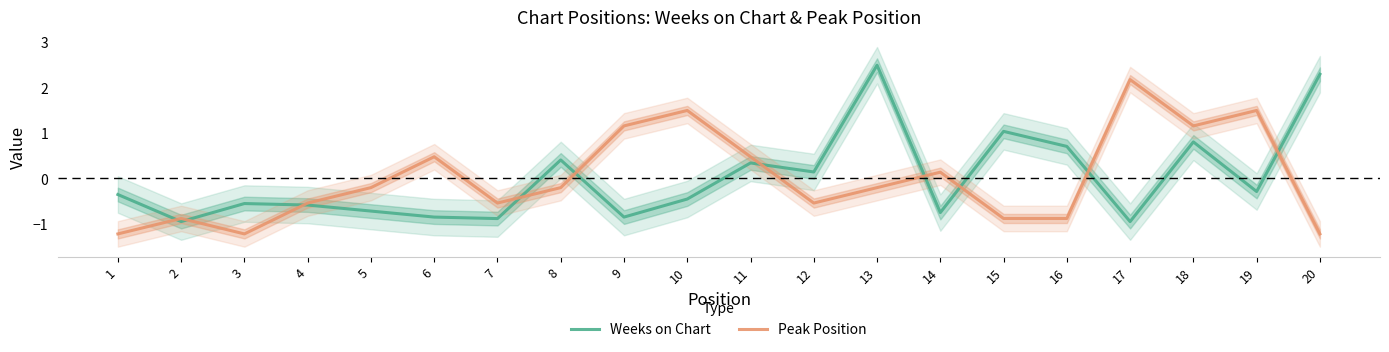

Does the chart display data point markers on the line(s)?

No